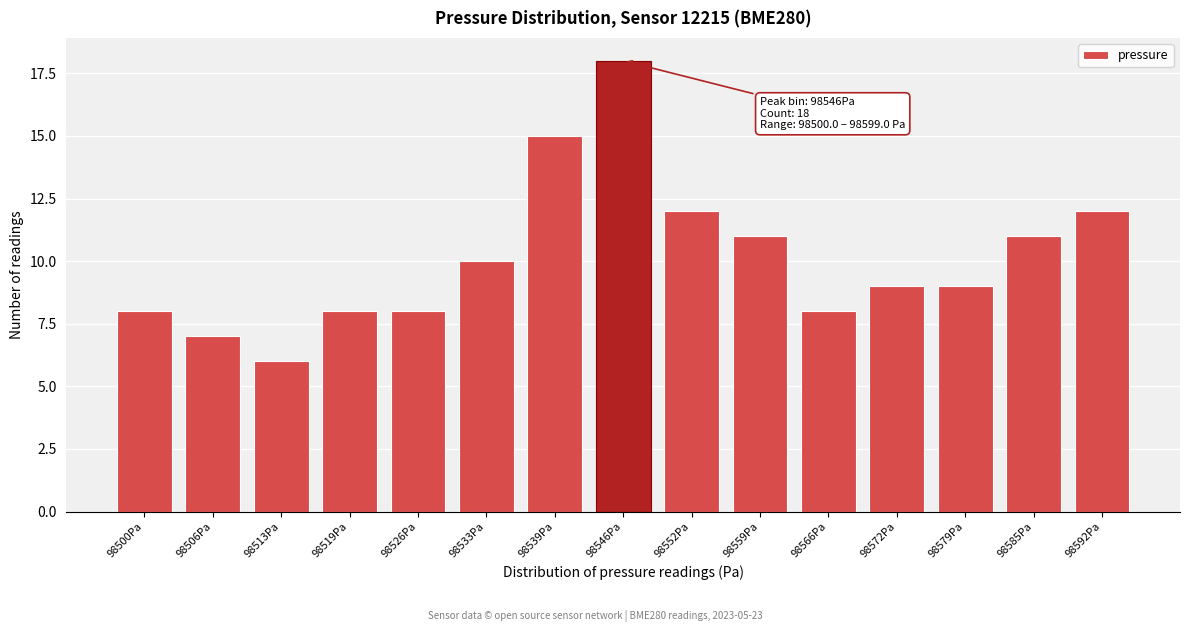

Reading right to left, what are all the values shown in this chart?

12	11	9	9	8	11	12	18	15	10	8	8	6	7	8